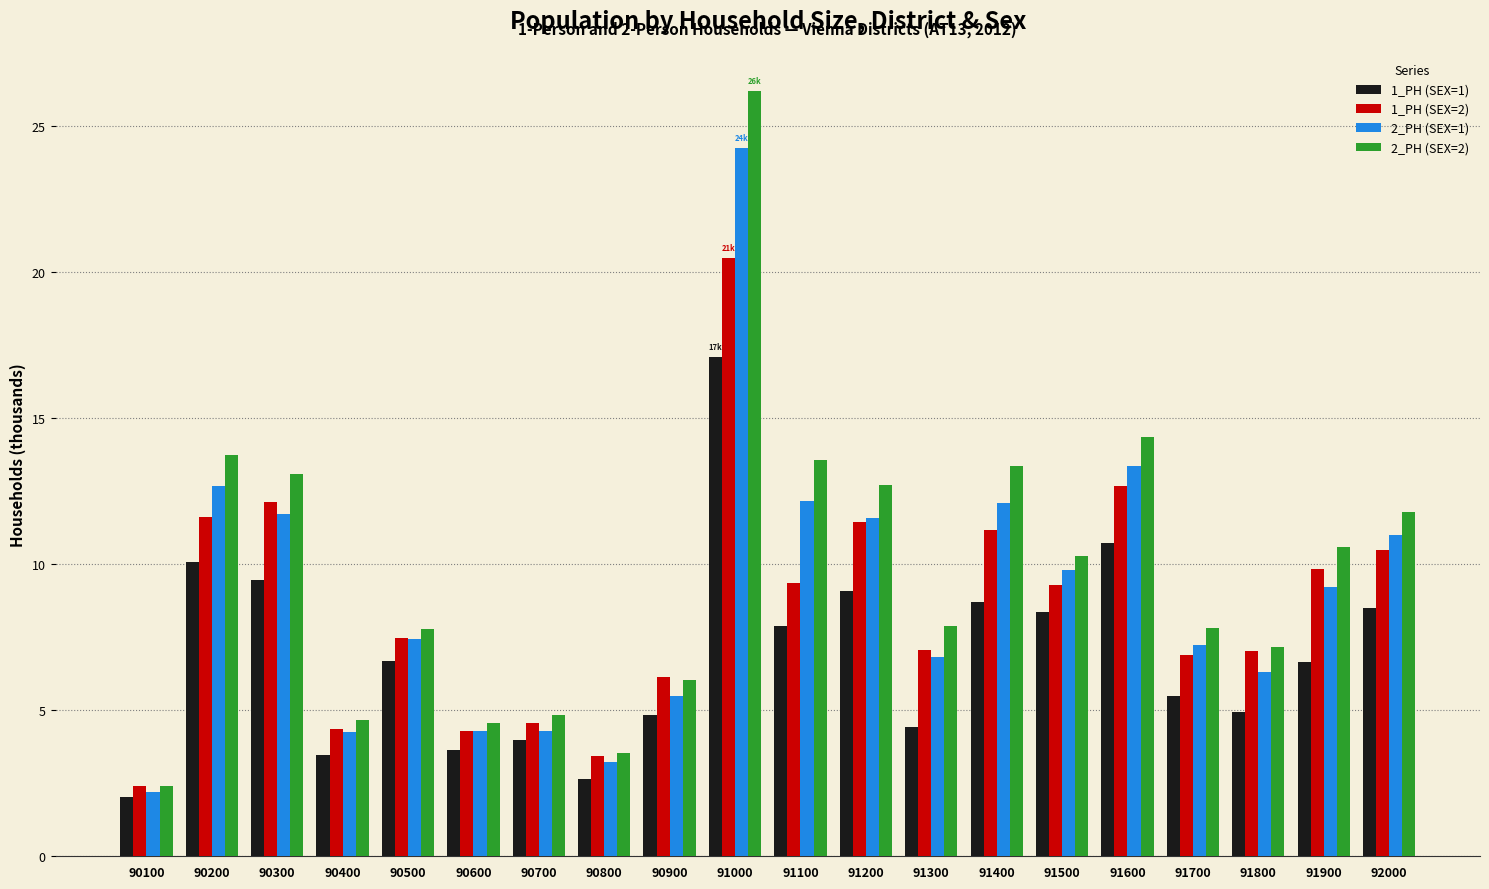

What value does the 1_PH (SEX=2) series have at 90200?

11.6